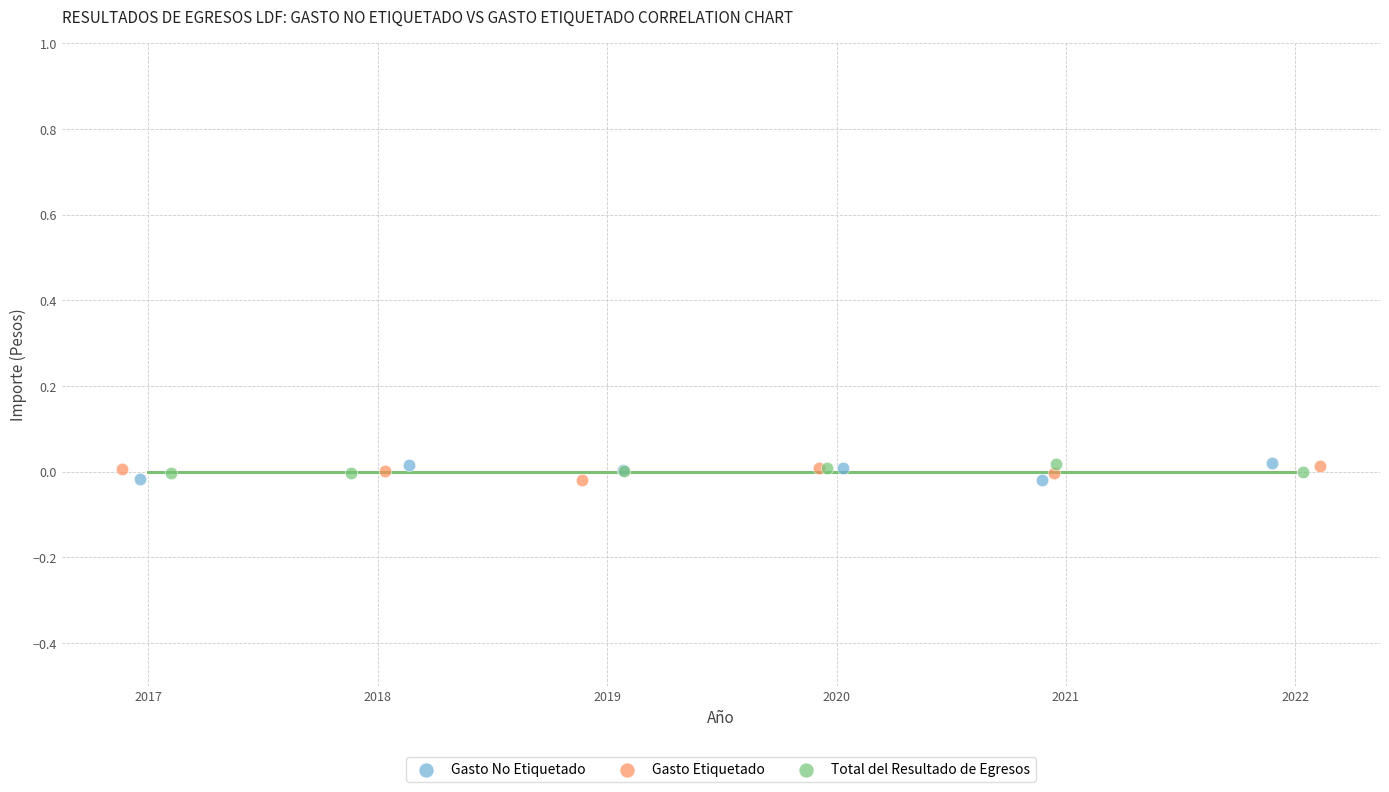

What are all the series names shown in the legend?

Gasto No Etiquetado, Gasto Etiquetado, Total del Resultado de Egresos